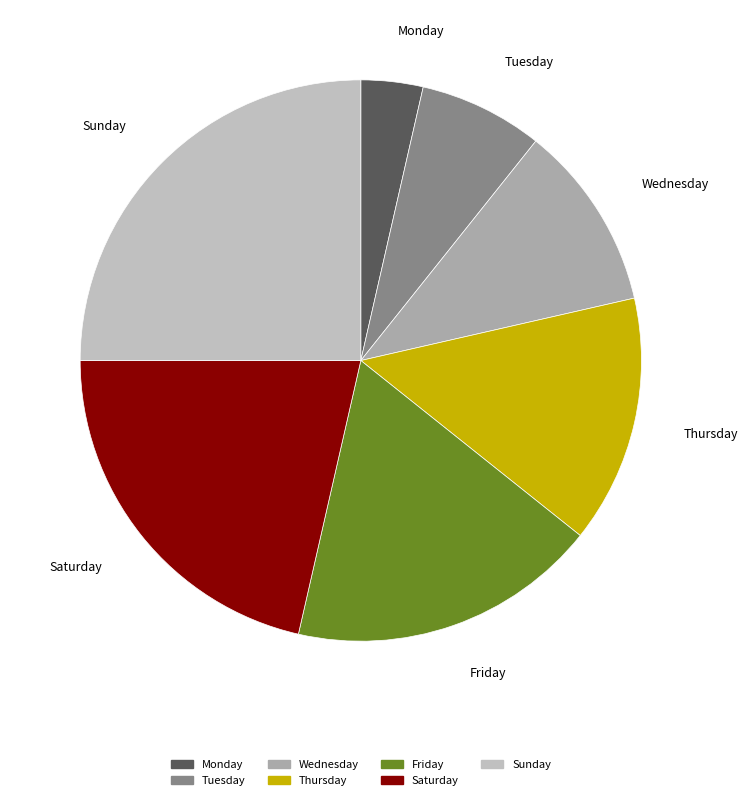

Which has a higher value, Wednesday or Saturday?

Saturday